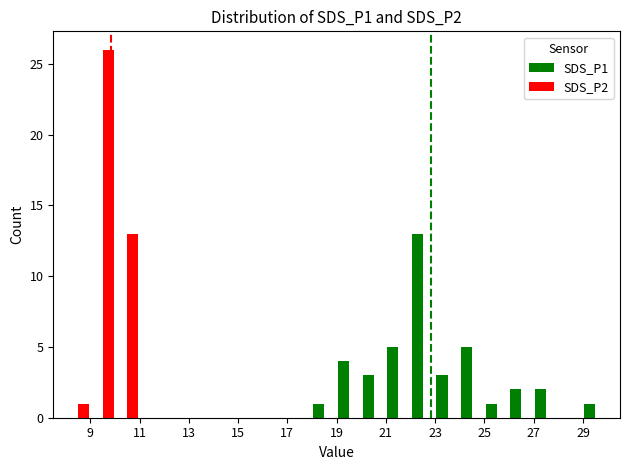

Does the chart contain stacked bars?

No